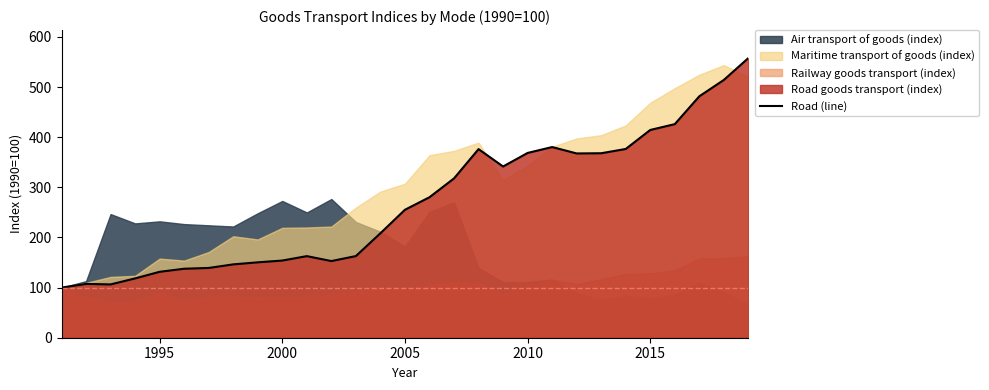

What is the highest value of the Road (line) series?

557.9